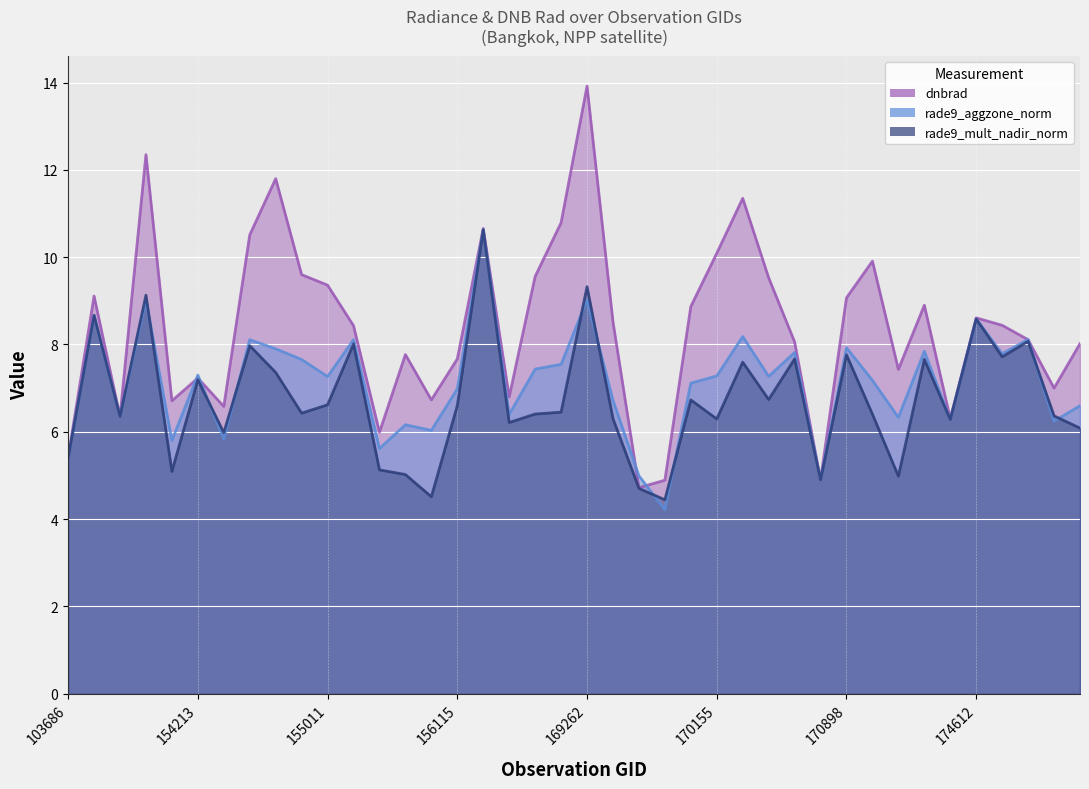

How many times do dnbrad and rade9_aggzone_norm cross each other?

6